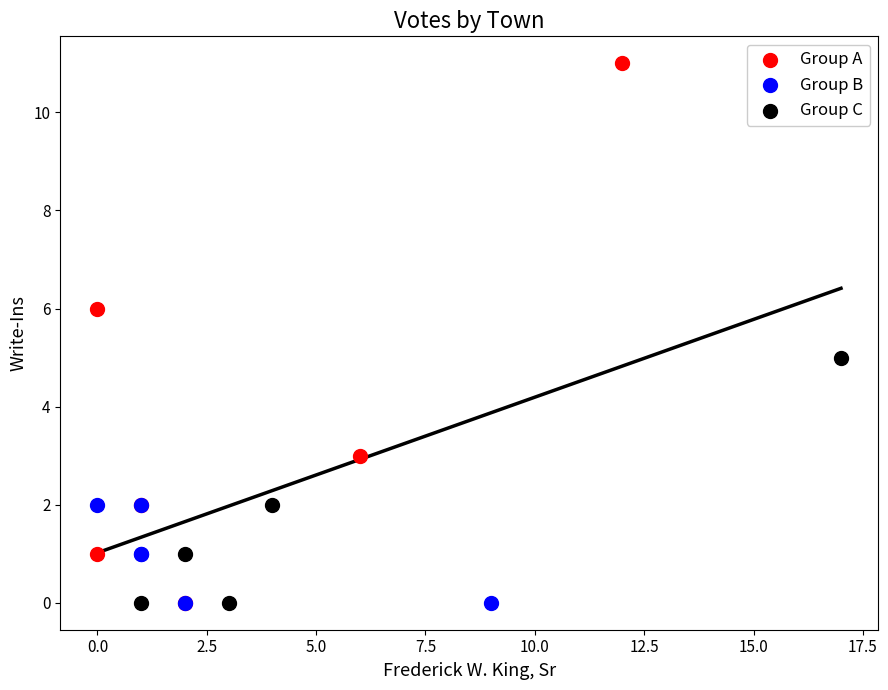

Which series has the largest Y range (max minus min)?

Group A